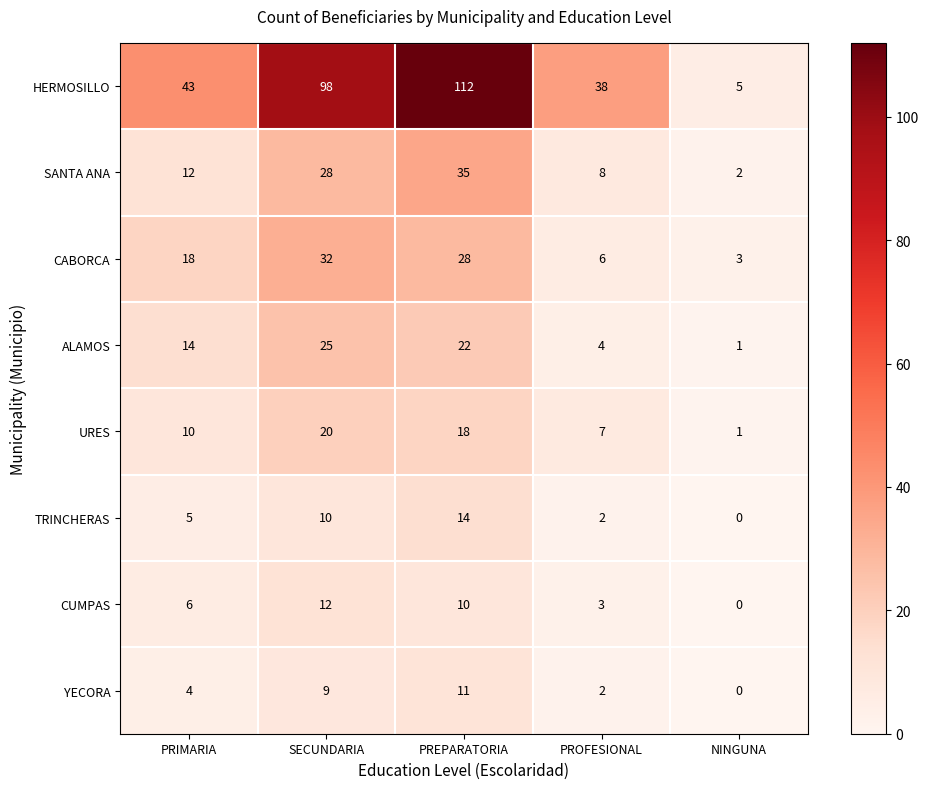

At how many categories does at least one series exceed 44?

2